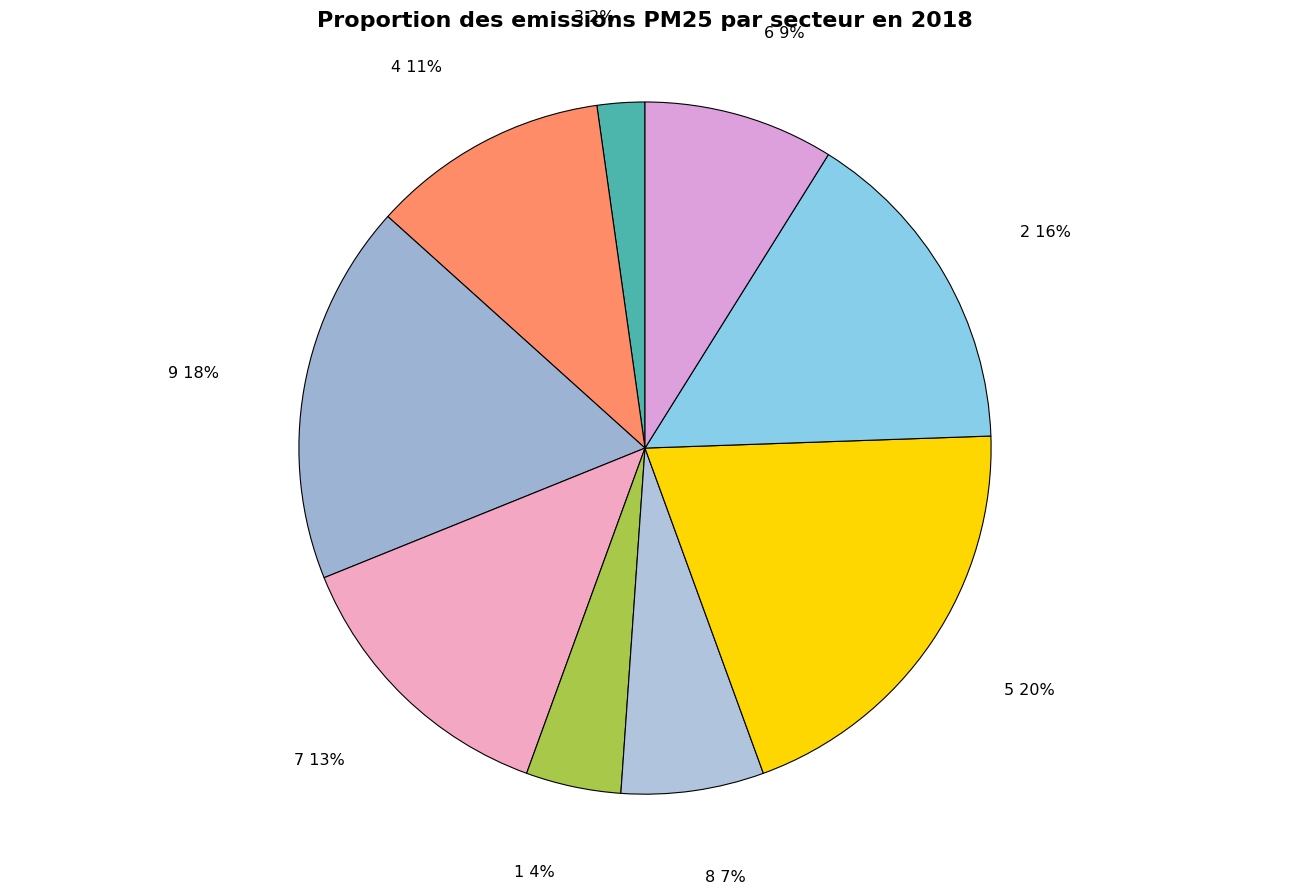

Is 2 the majority of the pie?

No